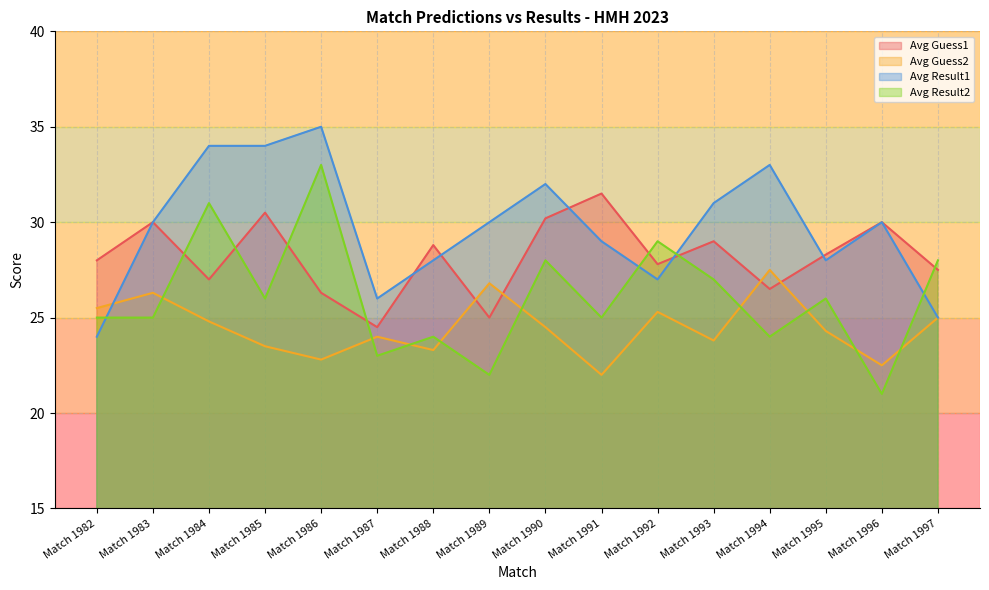

Where do avg_result2 and avg_guess2 first cross each other?

Match 1983 and Match 1984